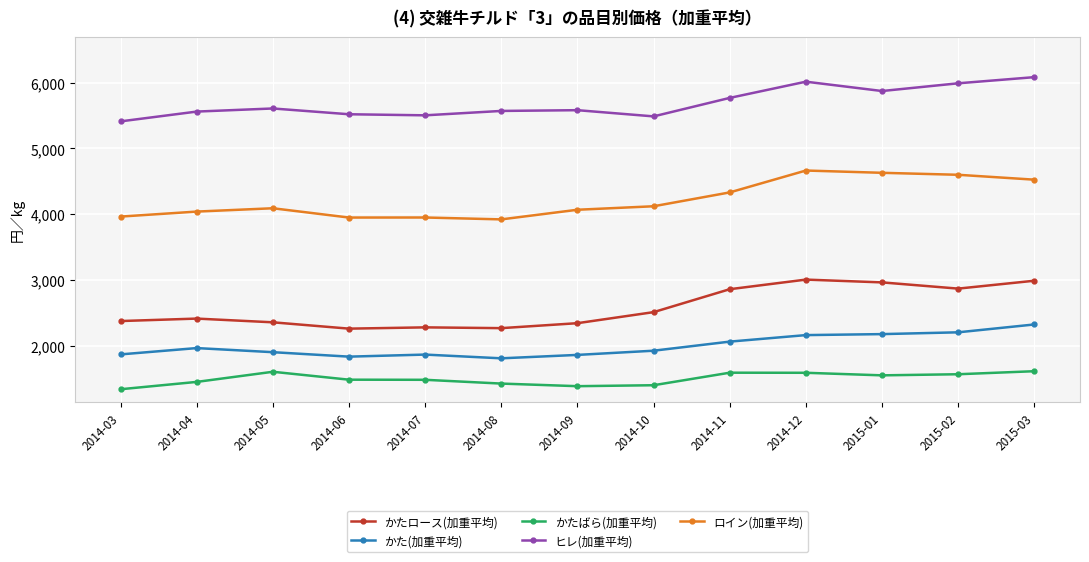

What is the spread (max minus min) of values at 2014-10?

4086.1